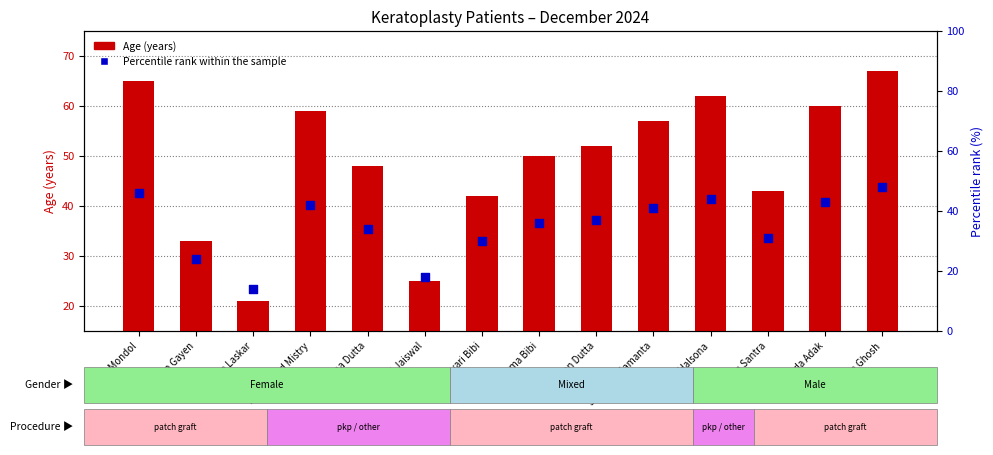

What are all the series names shown in the legend?

Age, Percentile rank within the sample